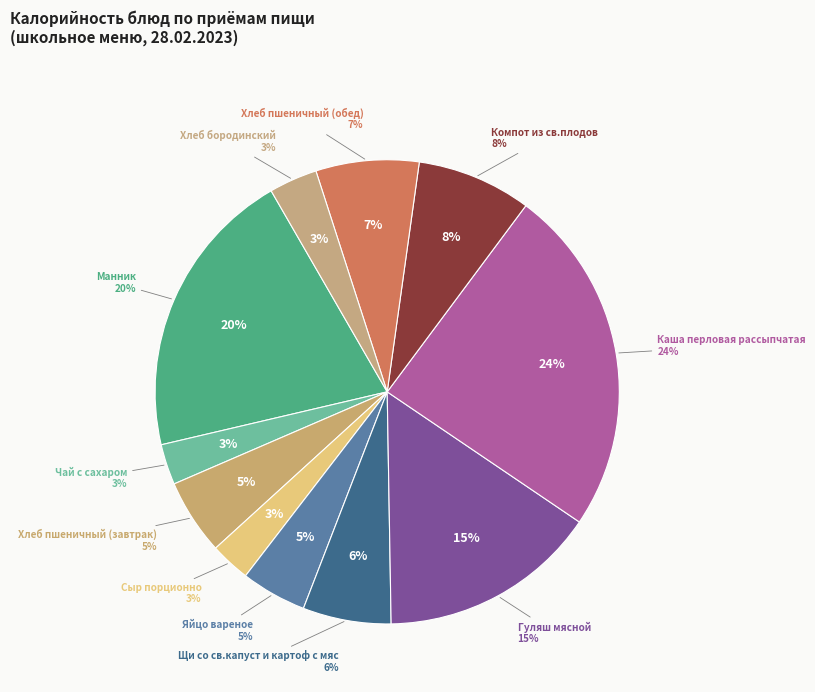

True or false: Сыр порционно accounts for 3% of the total.

True